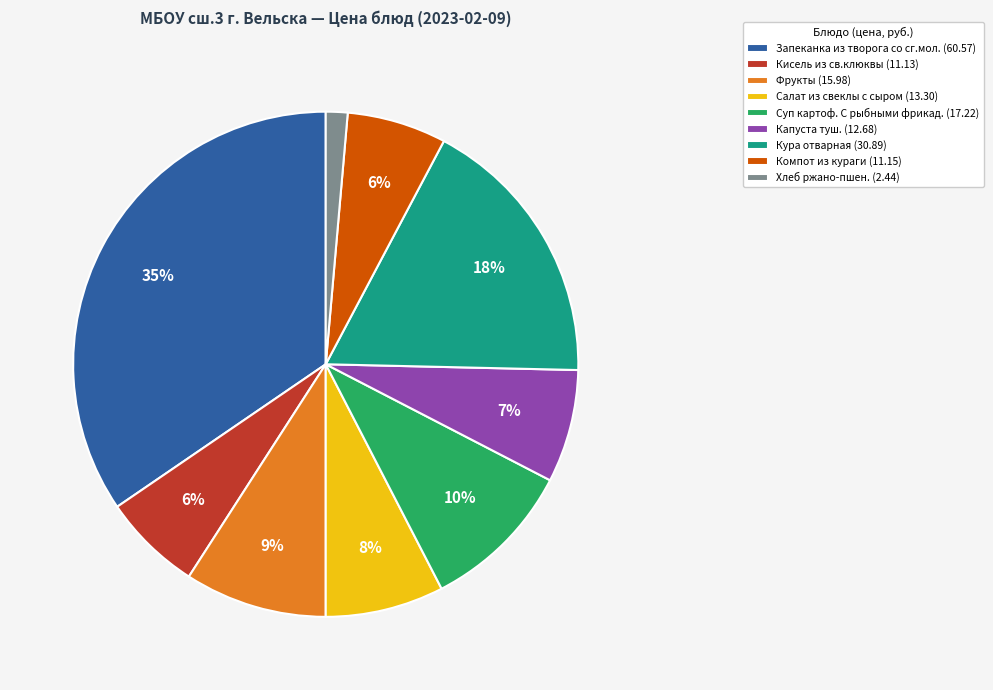

Combined, do Компот из кураги and Кура отварная account for over 50%?

No